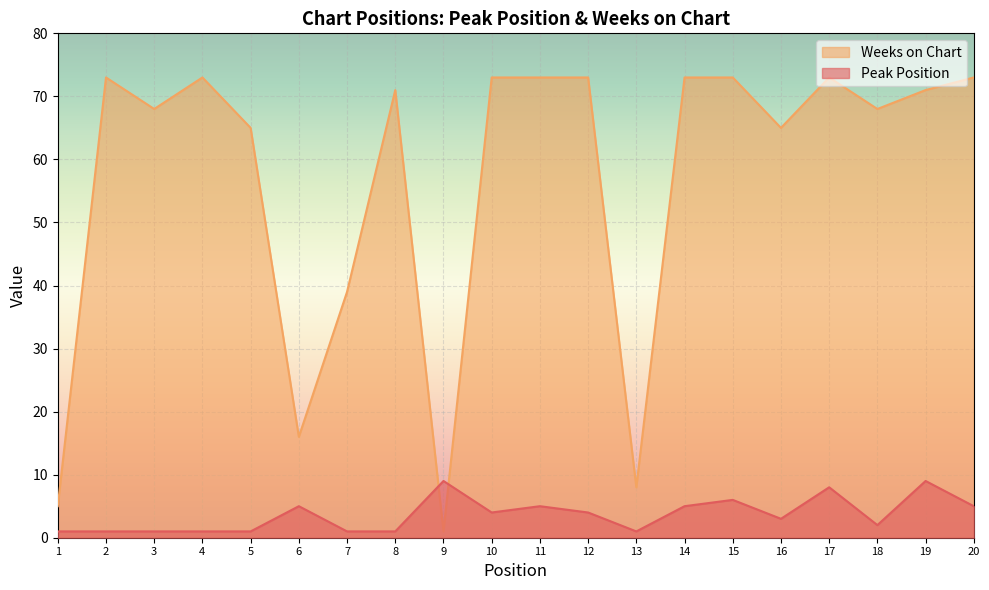

Is it true that Weeks on Chart equals 4 at 13?

False